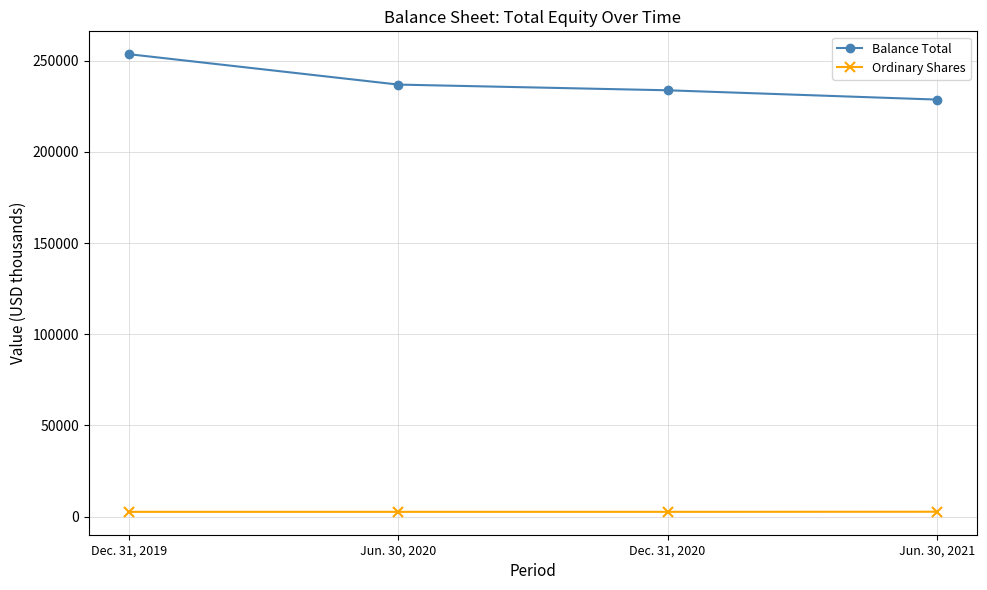

At which category is the sum across all series the highest?

Dec. 31, 2019